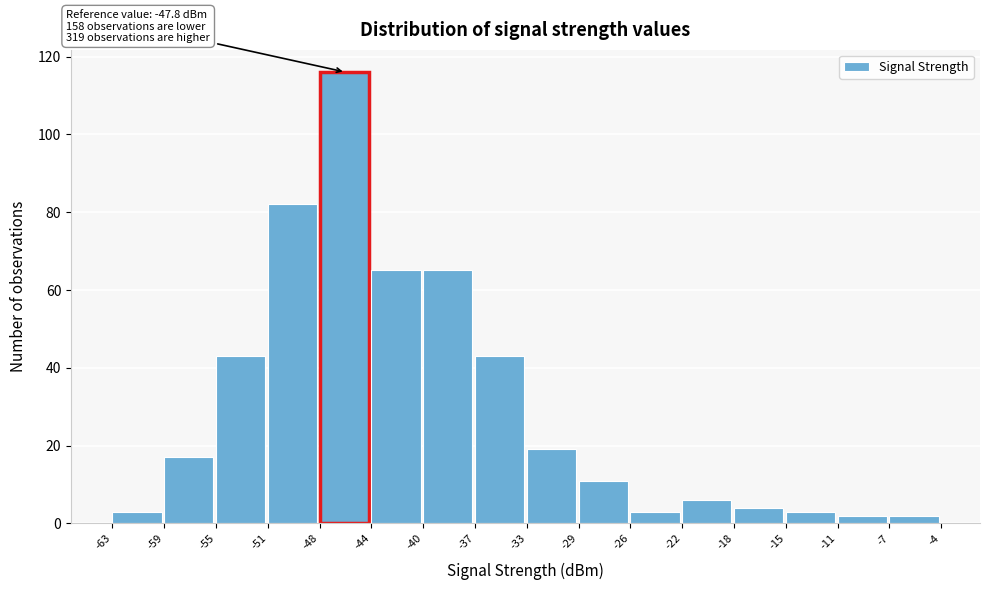

Reading right to left, extract all data points from this chart.

-7=2	-11=2	-15=3	-18=4	-22=6	-26=3	-29=11	-33=19	-37=43	-40=65	-44=65	-48=116	-51=82	-55=43	-59=17	-63=3